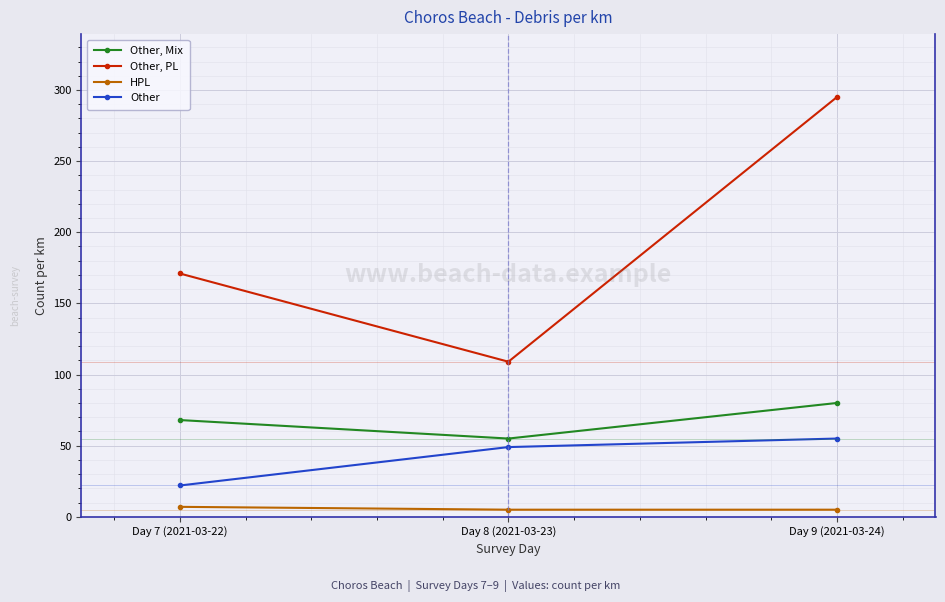

Does the chart display data point markers on the line(s)?

Yes